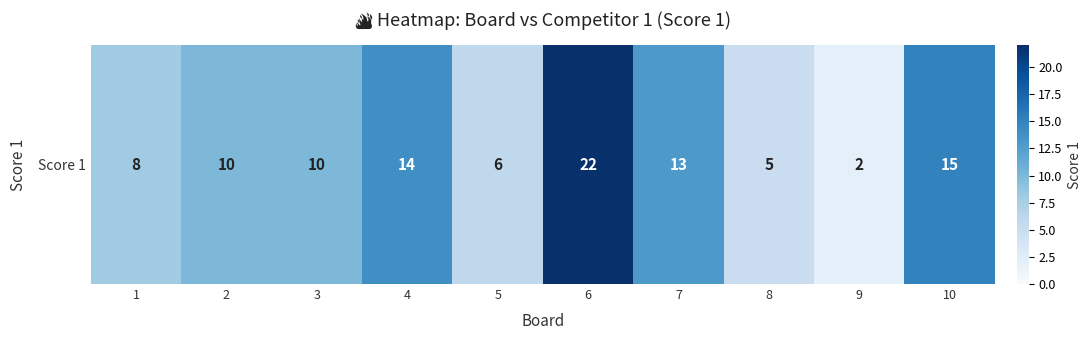

Count the number of categories in the chart.

10